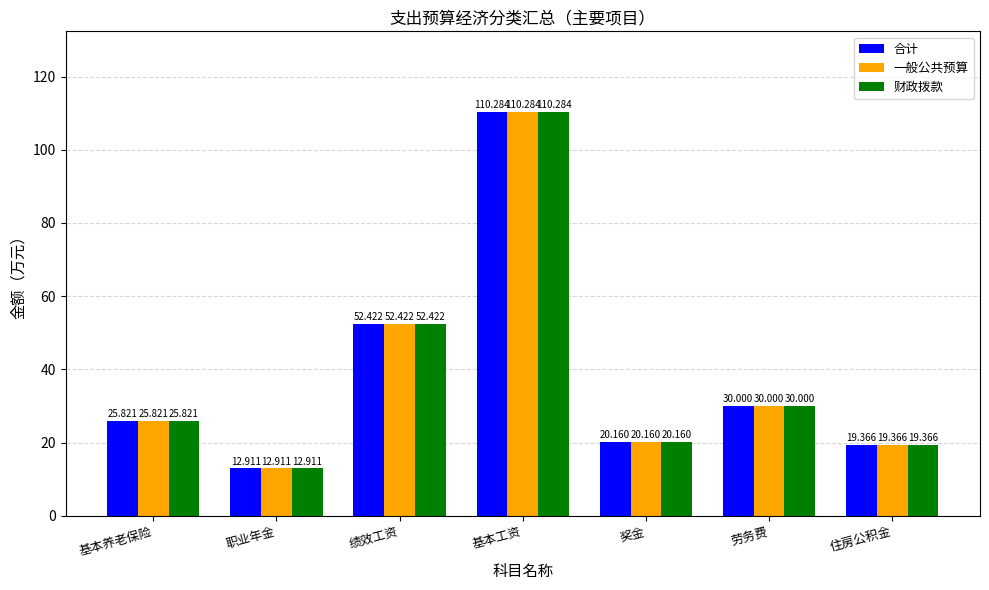

How many values in the 一般公共预算 series exceed 25?

4